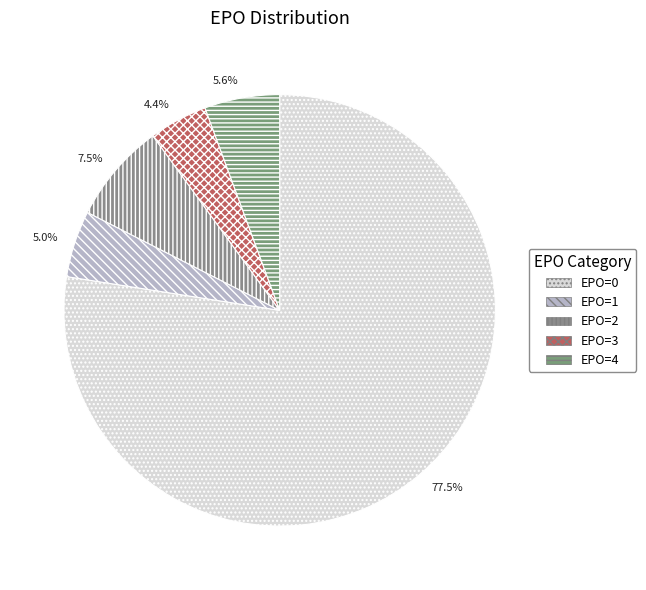

Between EPO=2 and EPO=4, which is larger?

EPO=2